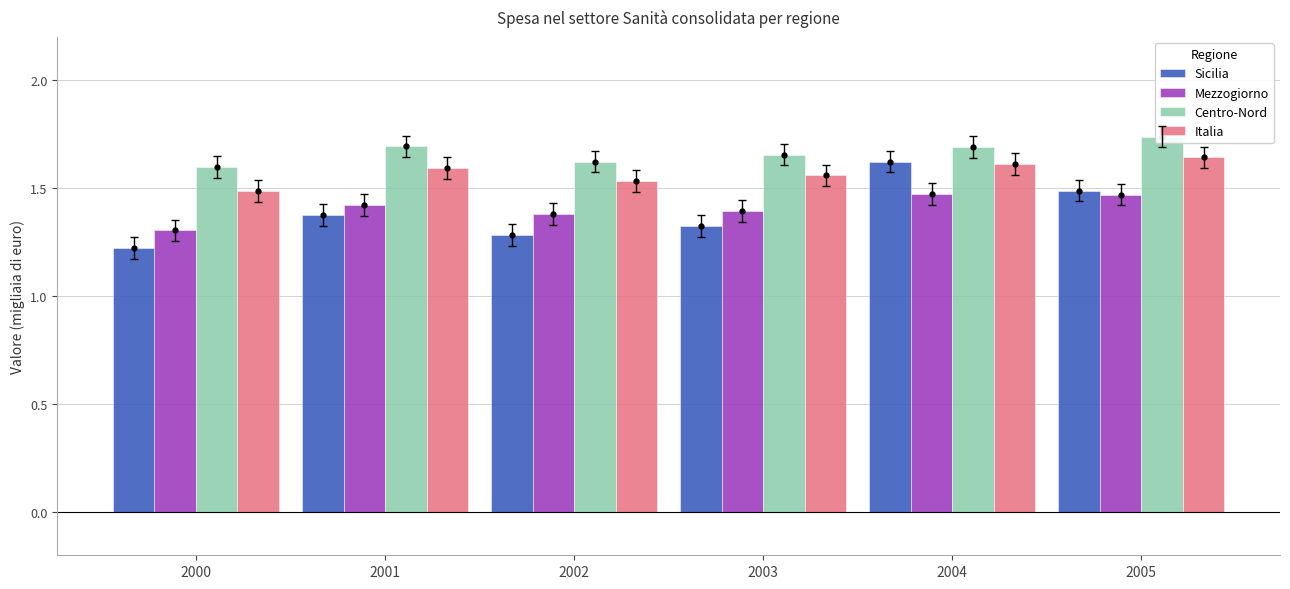

Reading right to left, extract all data points from this chart.

Sicilia: 2005=1.5	2004=1.6	2003=1.3	2002=1.3	2001=1.4	2000=1.2
Mezzogiorno: 2005=1.5	2004=1.5	2003=1.4	2002=1.4	2001=1.4	2000=1.3
Centro-Nord: 2005=1.7	2004=1.7	2003=1.7	2002=1.6	2001=1.7	2000=1.6
Italia: 2005=1.6	2004=1.6	2003=1.6	2002=1.5	2001=1.6	2000=1.5